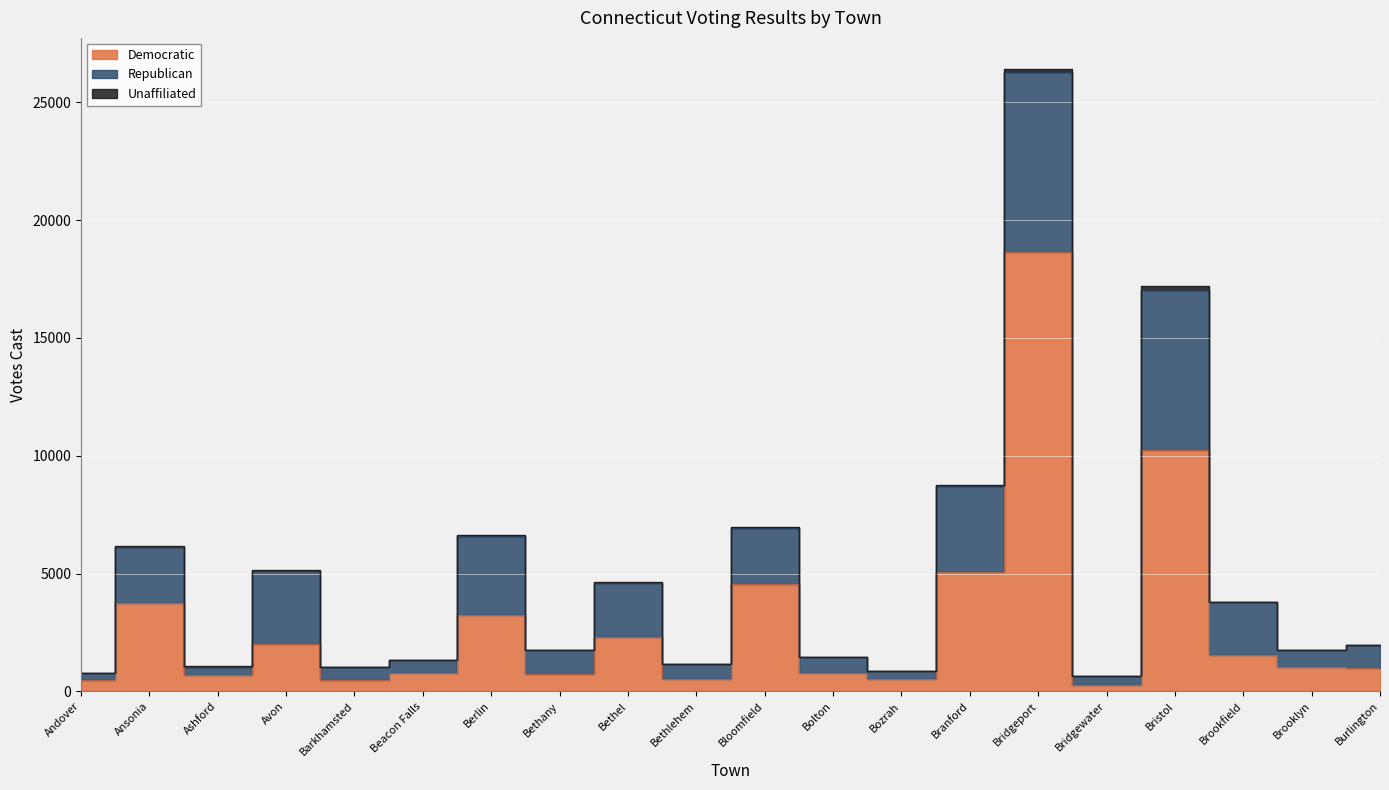

In Unaffiliated, how many points are lower than both neighbors (excluding endpoints)?

7